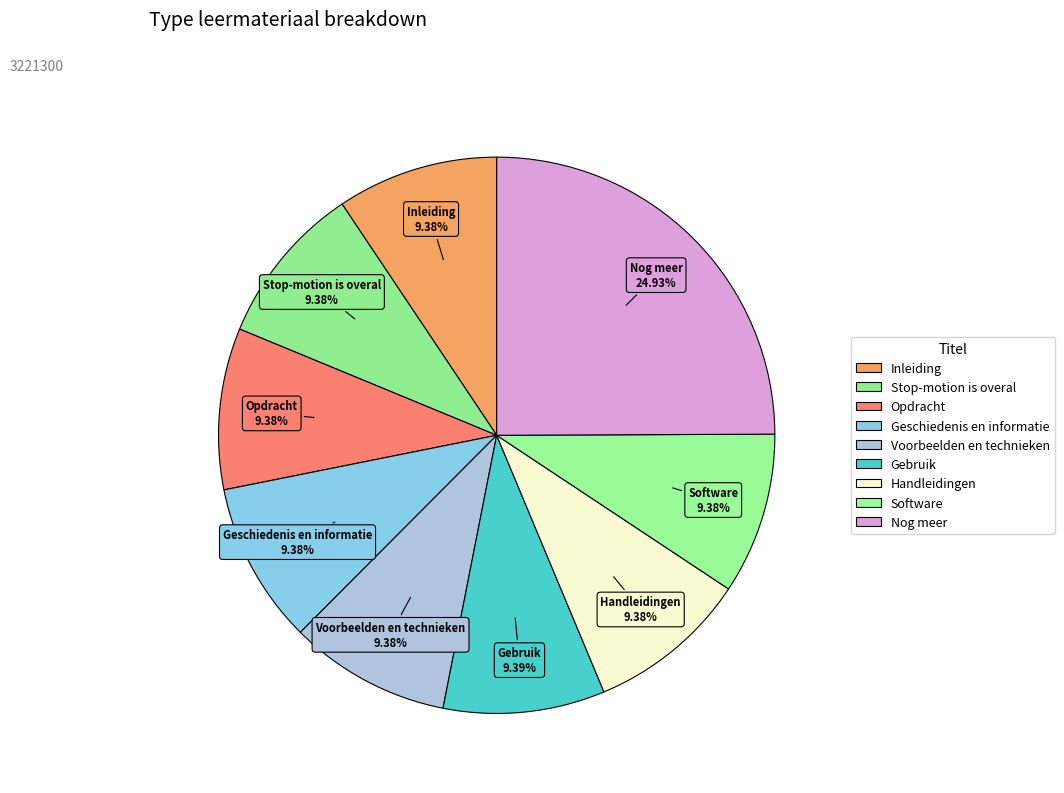

How many slices are in this pie chart?

9